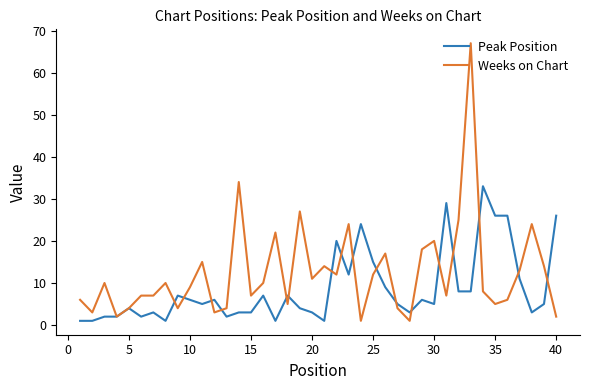

Rank the series by their average value, from highest to lowest.

Weeks on Chart, Peak Position